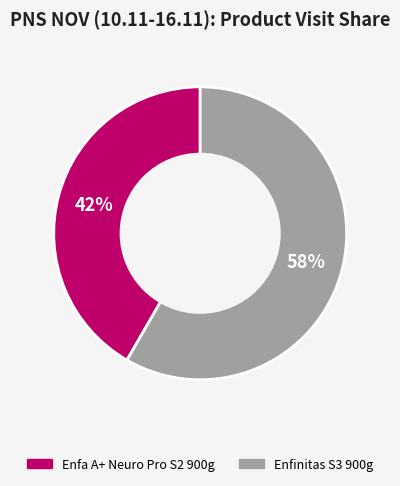

How many segments does this pie chart have?

2